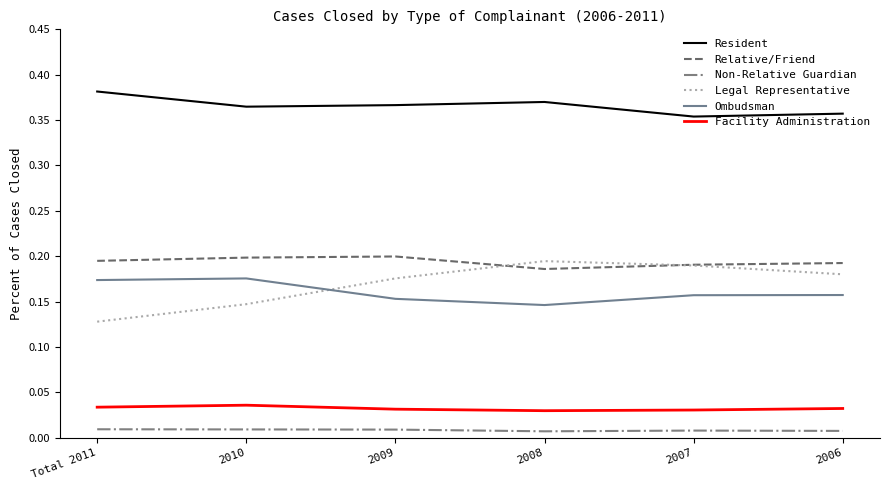

Is this an area chart (filled region under the line)?

No